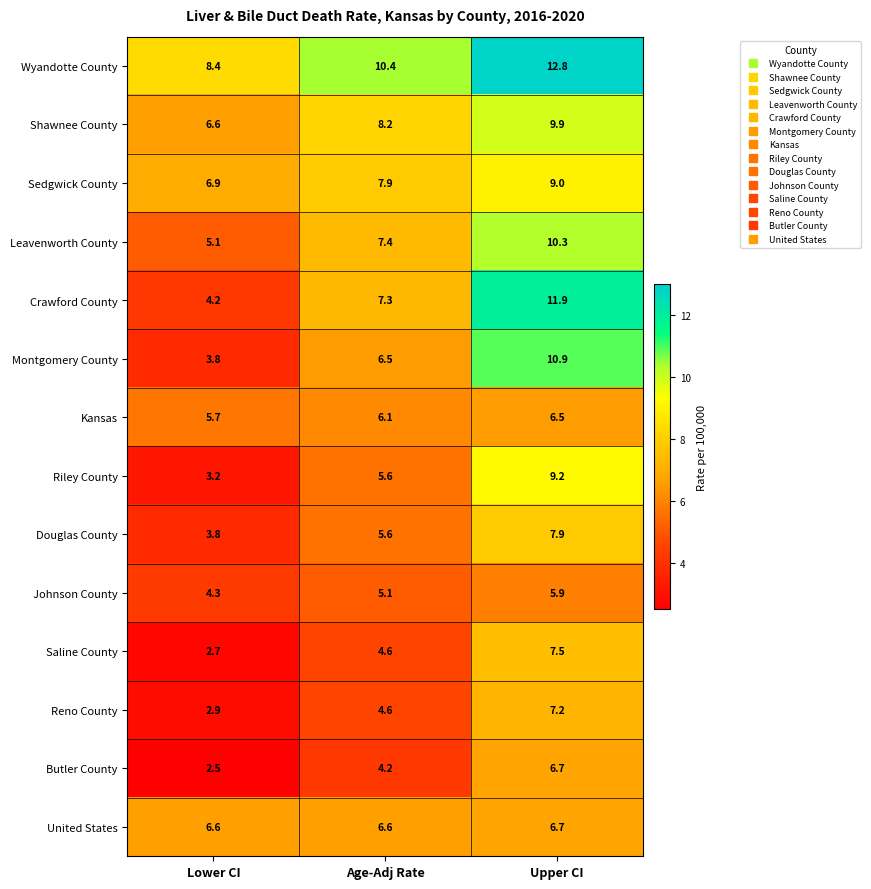

Is it true that United States equals 11.7 at Lower CI?

False